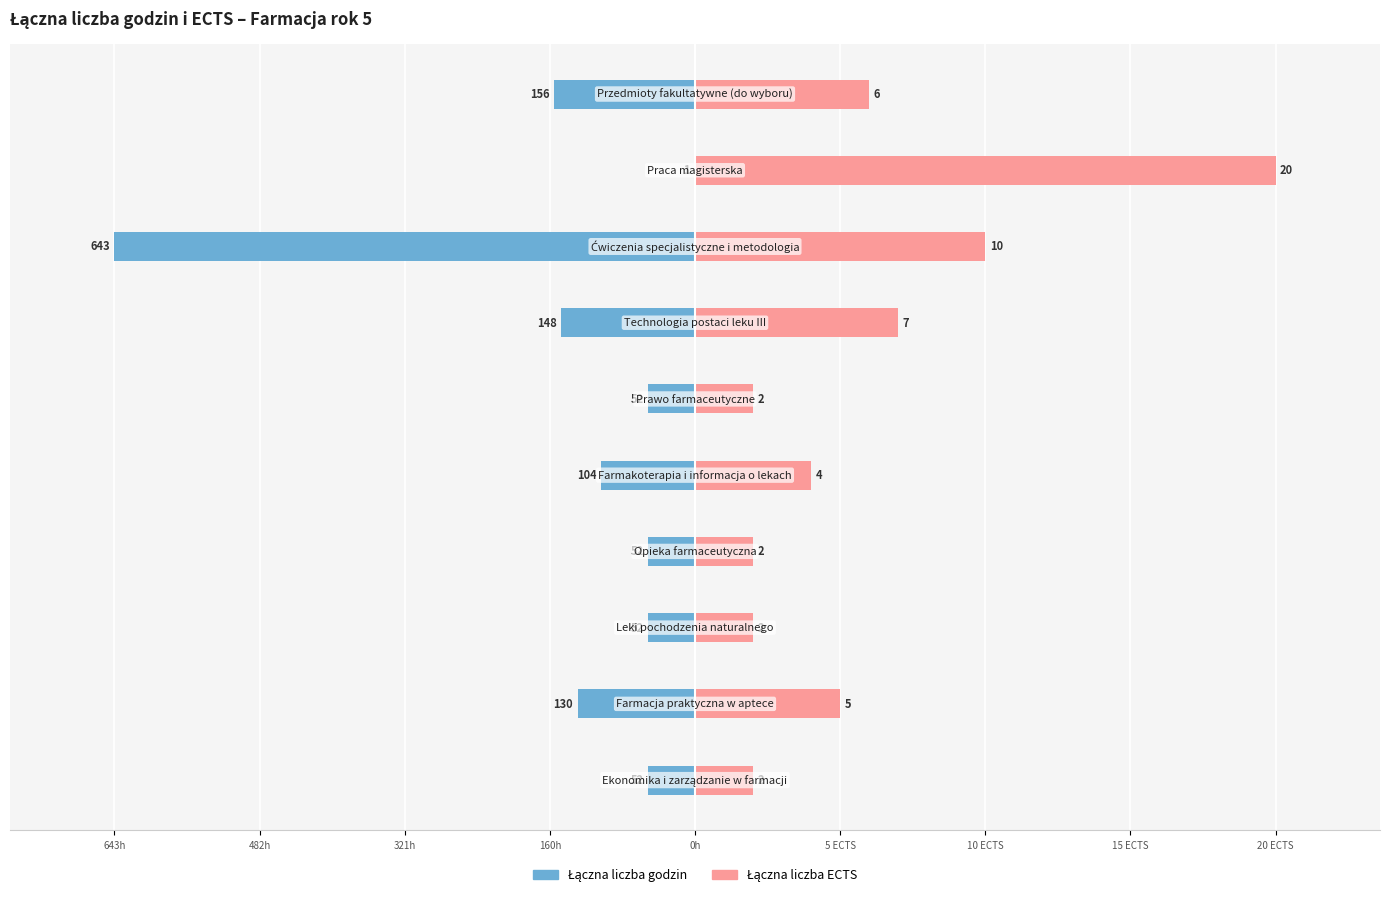

Is the value of Łączna liczba godzin at 10 ECTS greater than the value of Łączna liczba ECTS at 10 ECTS?

No